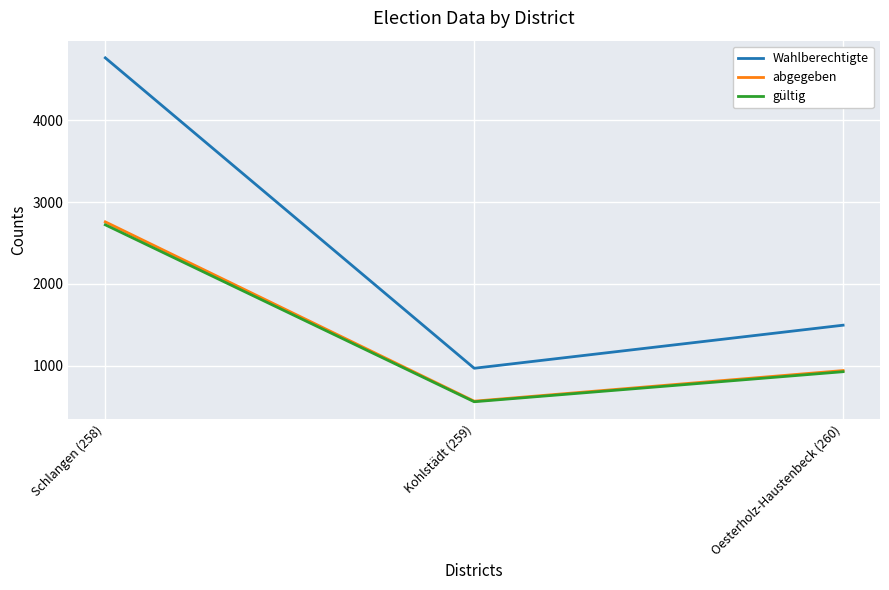

At which label does gültig reach its minimum?

Kohlstädt (259)